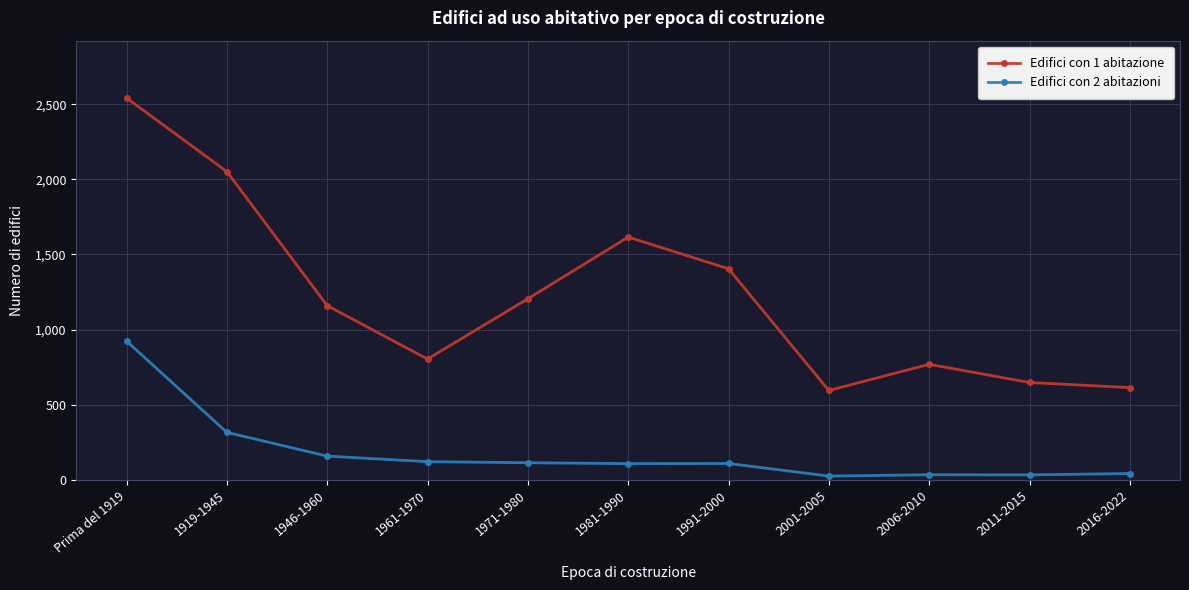

Does the chart have visible grid lines?

Yes